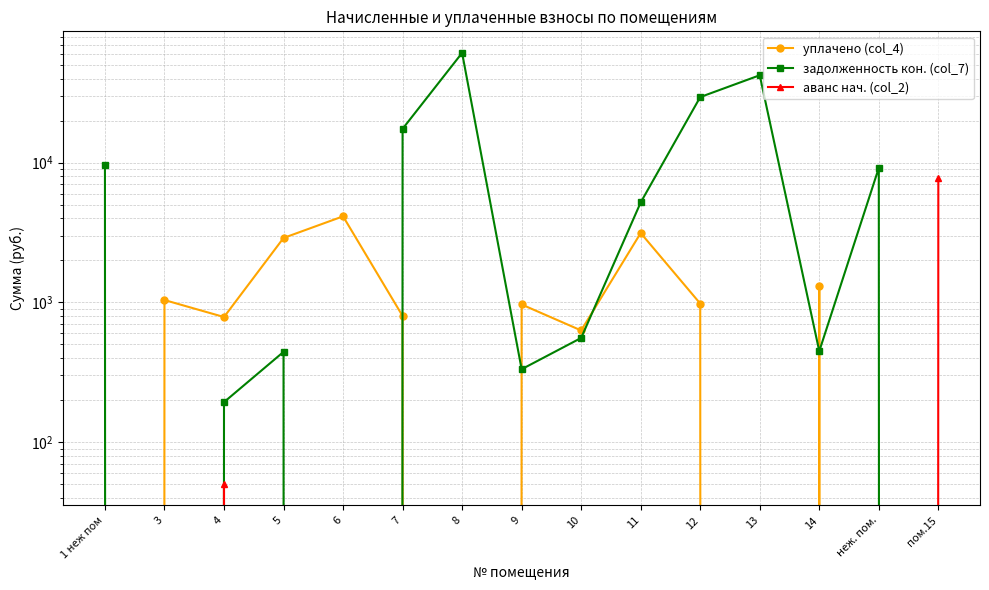

Between which two adjacent categories do аванс нач. (col_2) and задолженность кон. (col_7) first intersect?

неж. пом. and пом.15